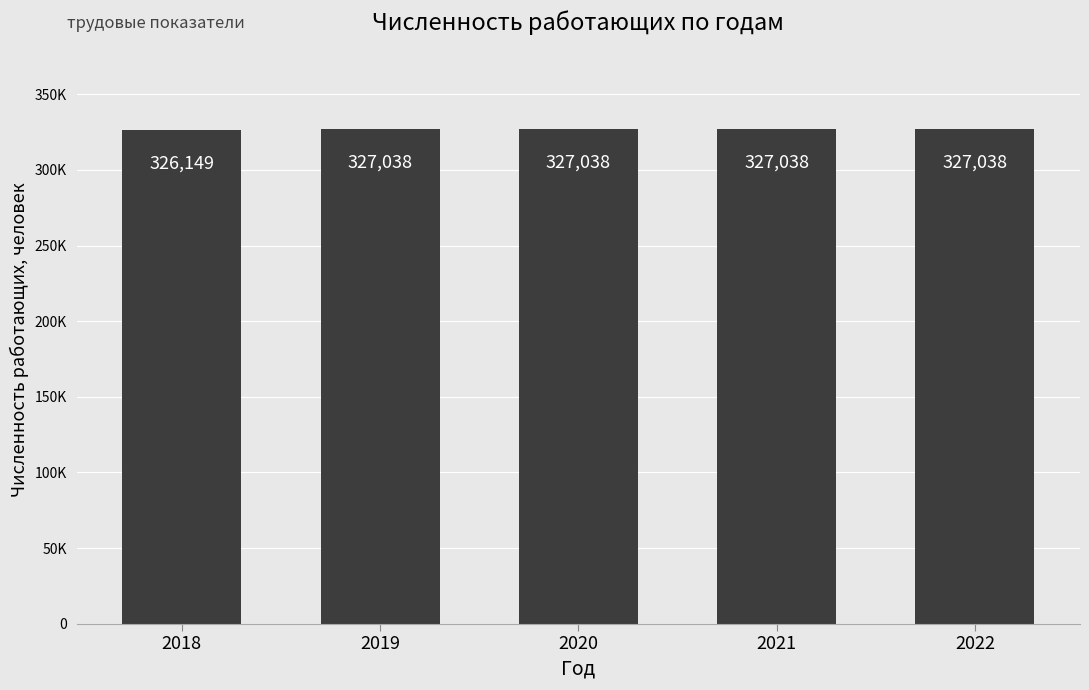

Are the bars horizontal?

No